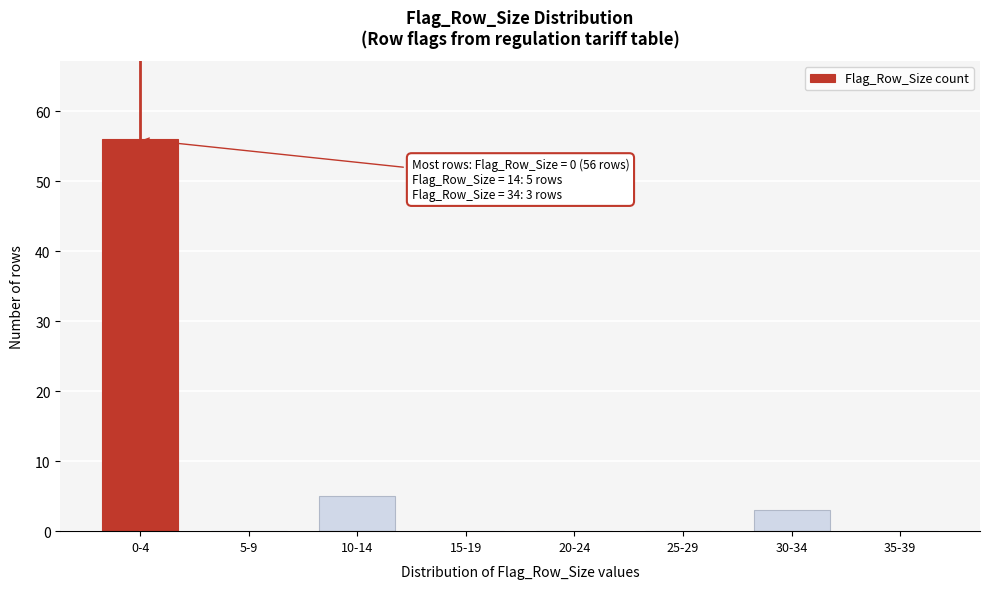

Reading left to right, transcribe all the data shown in this chart.

0-4=56	5-9=0	10-14=5	15-19=0	20-24=0	25-29=0	30-34=3	35-39=0